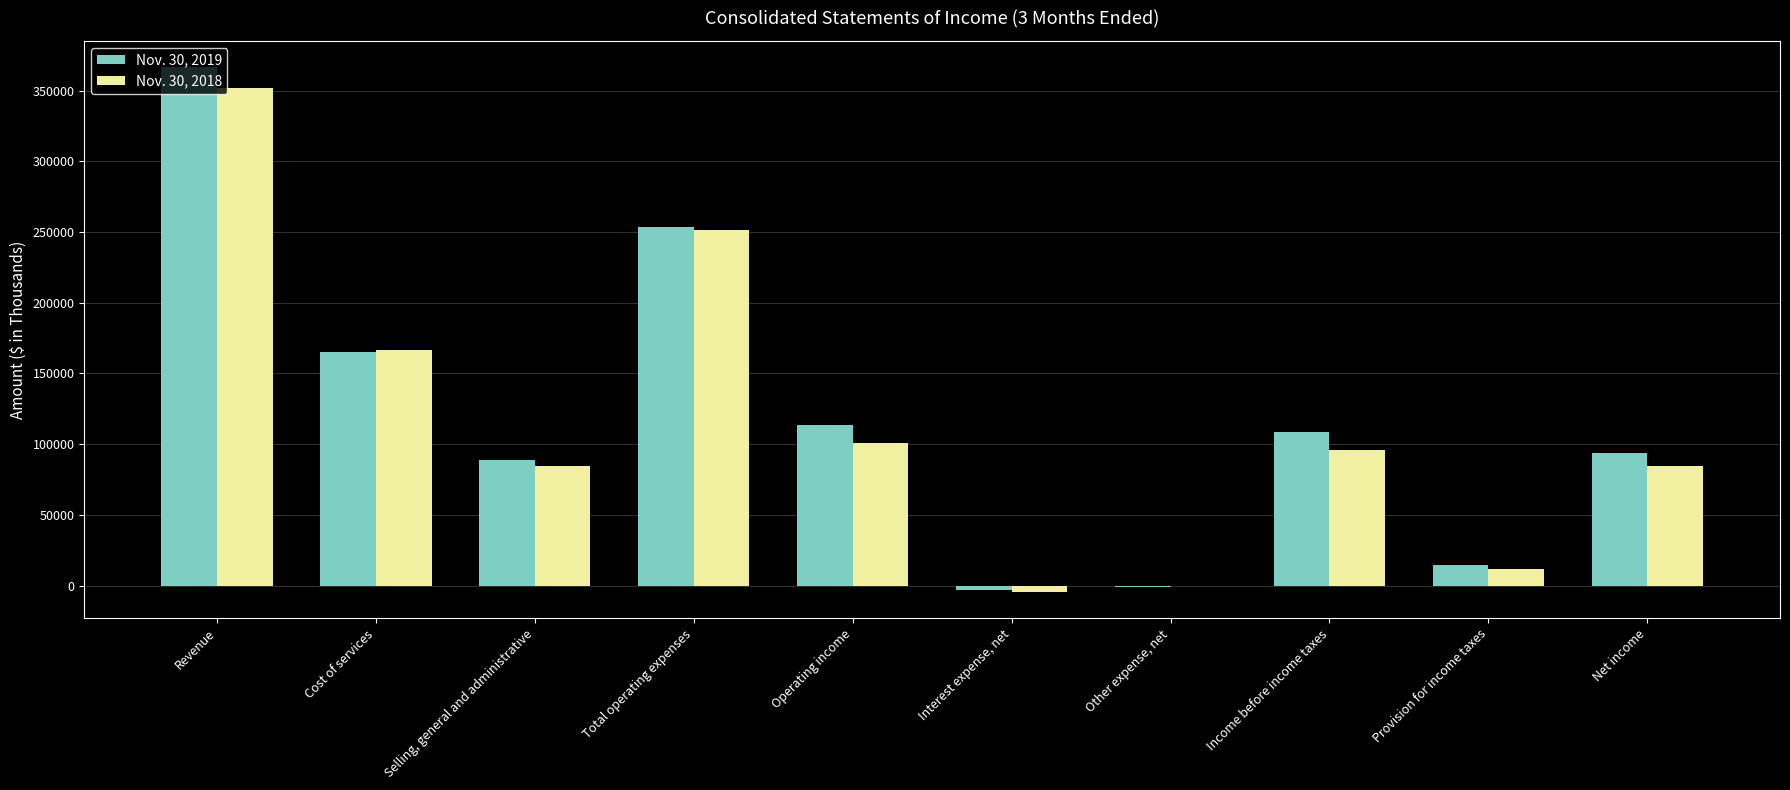

How many categories are shown in the chart?

10